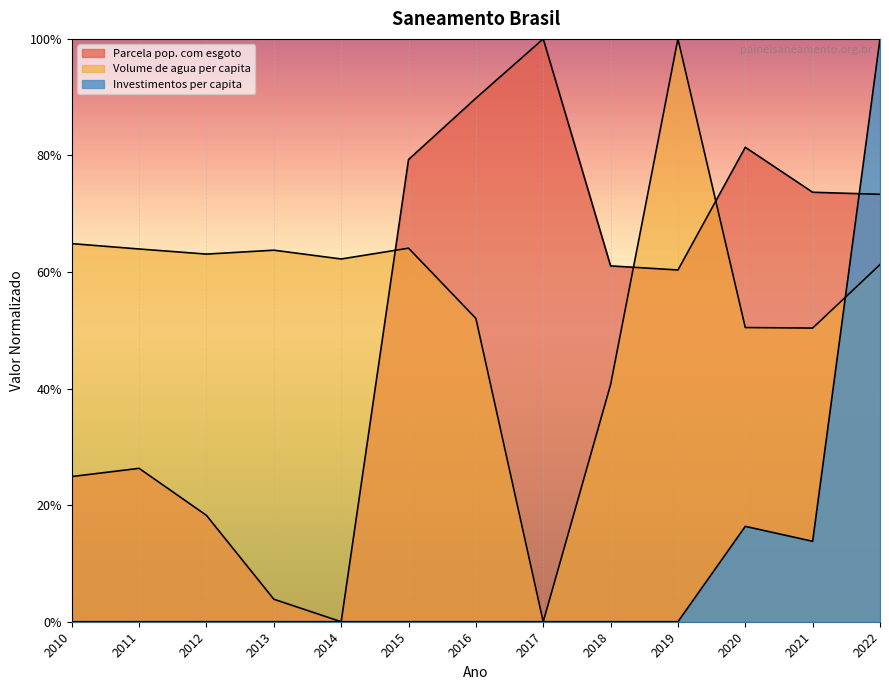

List the series in order of their peak value, highest first.

Parcela pop. com esgoto, Volume de agua per capita, Investimentos per capita